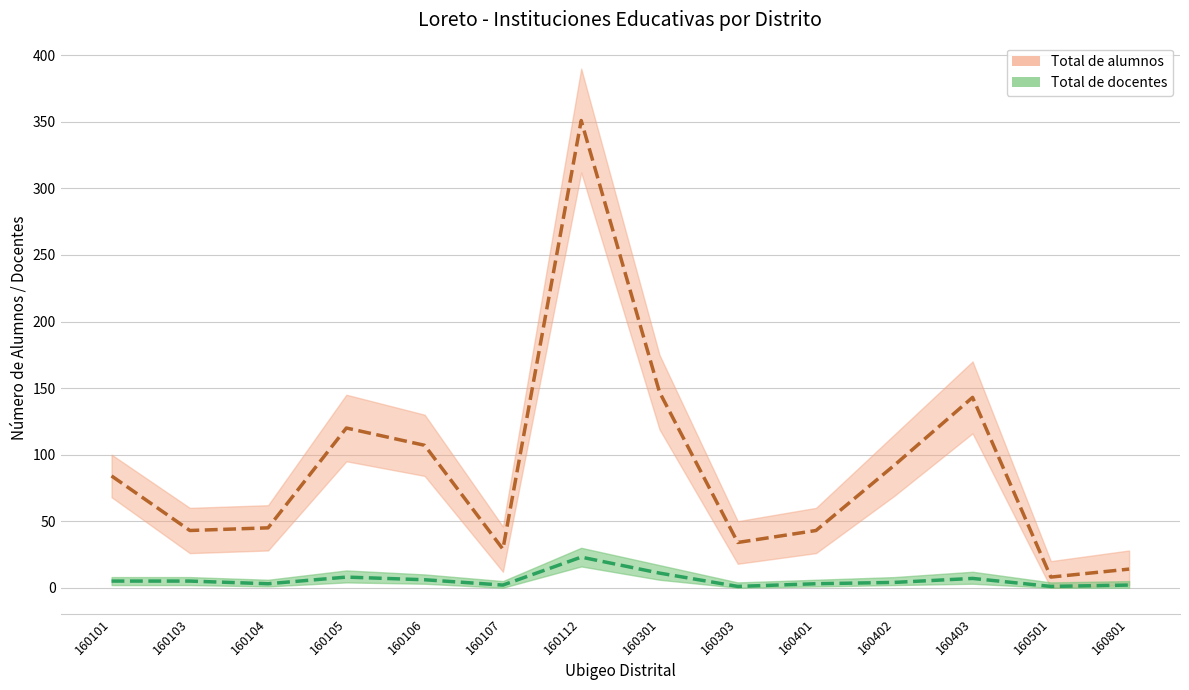

Which label corresponds to the largest value in the chart?

160112